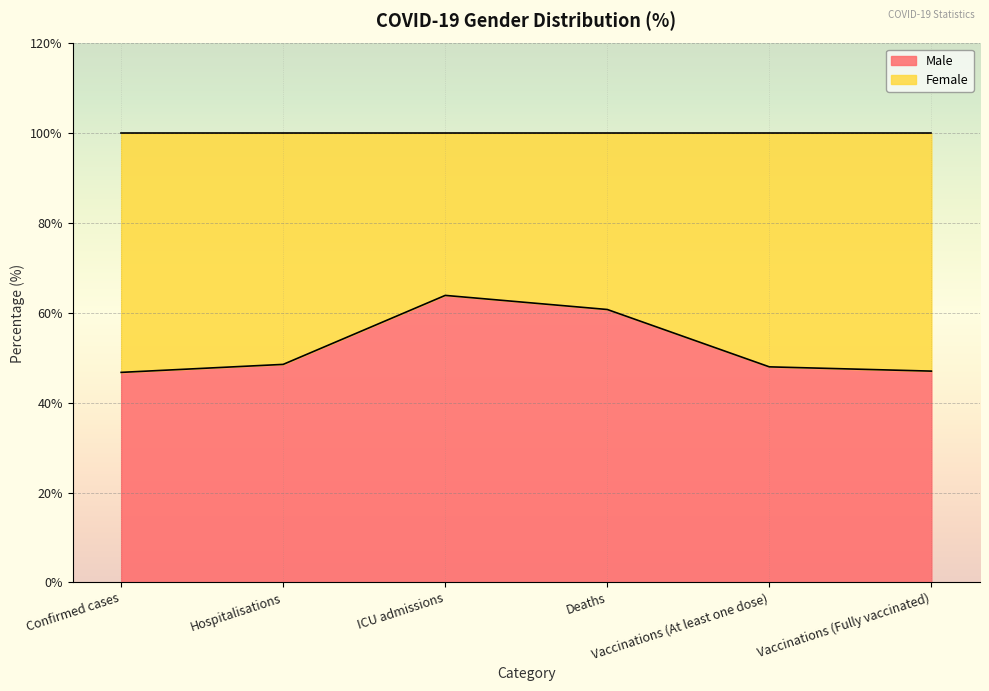

What is the difference between the second highest and minimum values?

14.0